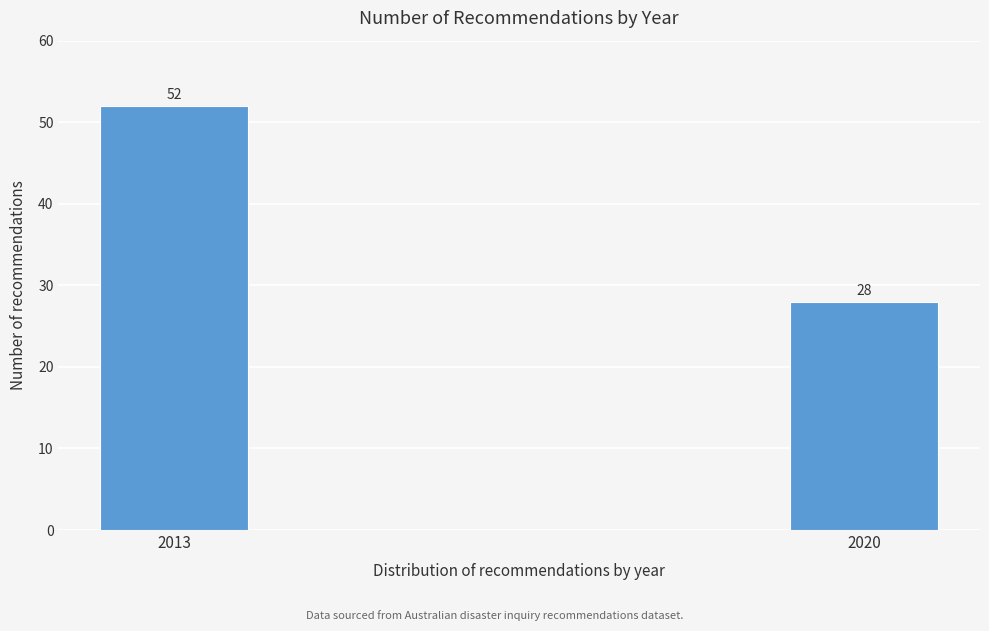

Reading left to right, transcribe all the data shown in this chart.

2013=52	2020=28